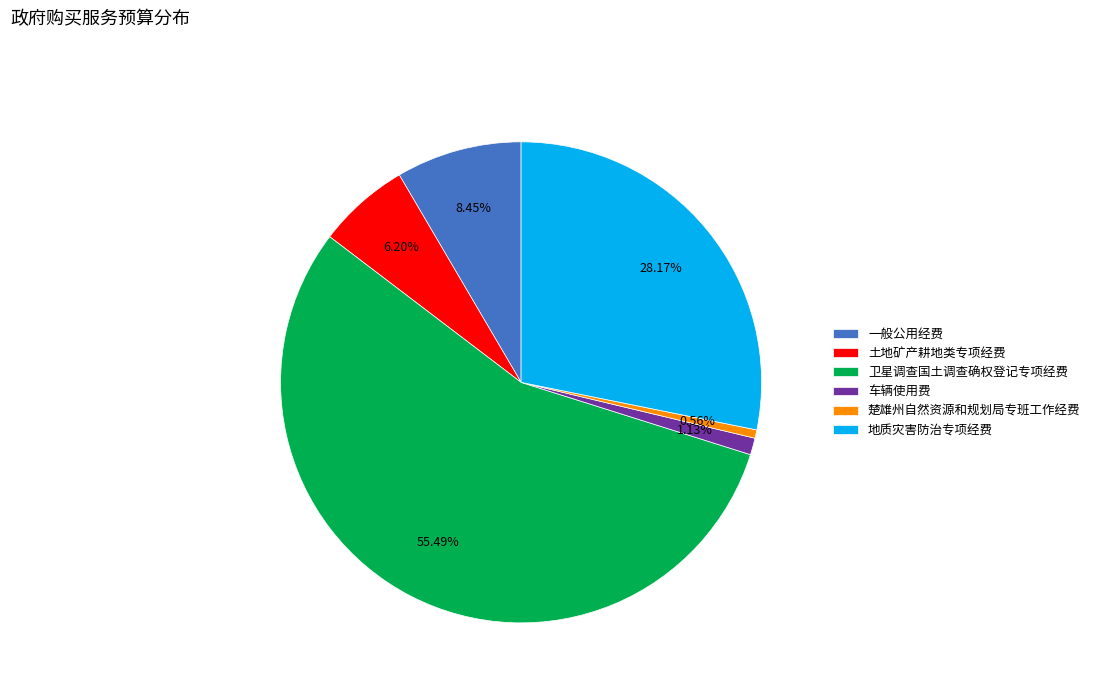

True or false: 车辆使用费 accounts for 7% of the total.

False